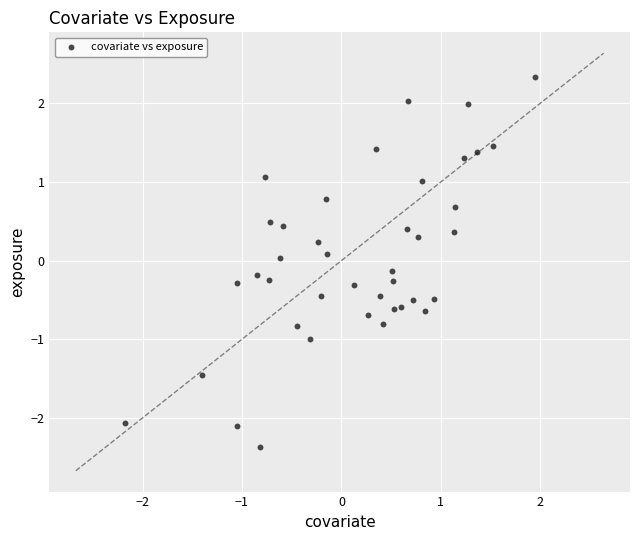

What is the range of X values (max minus min)?

4.1